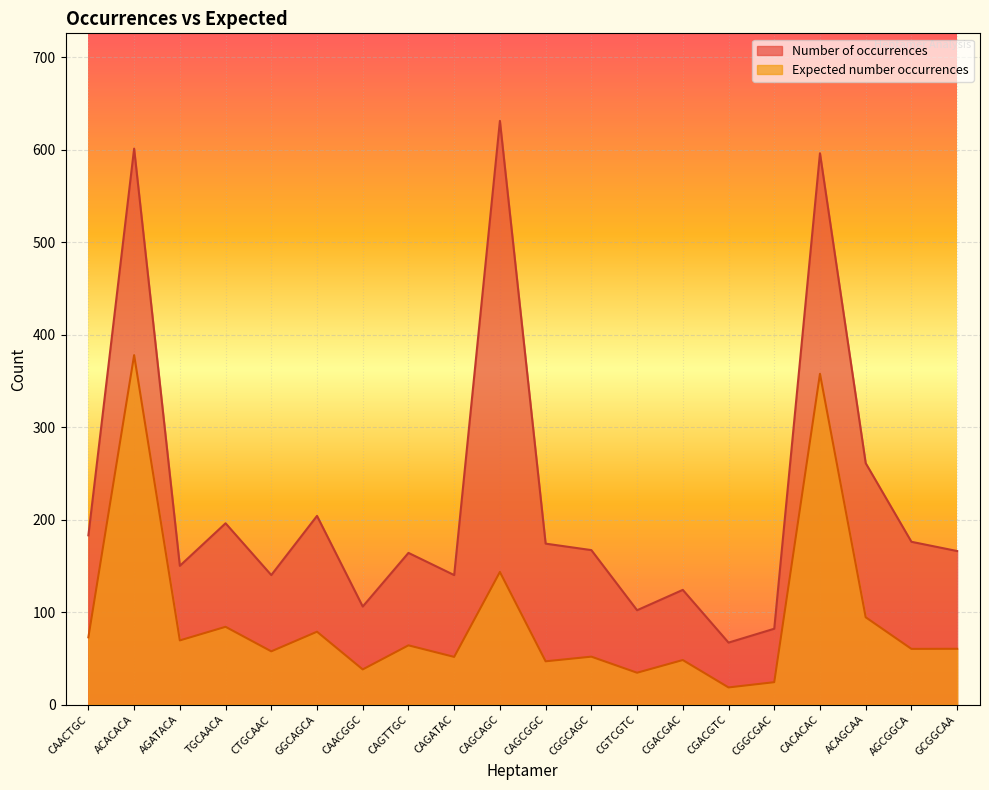

At CGGCAGC, list the series in order from largest to smallest.

Number of occurrences, Expected number occurrences